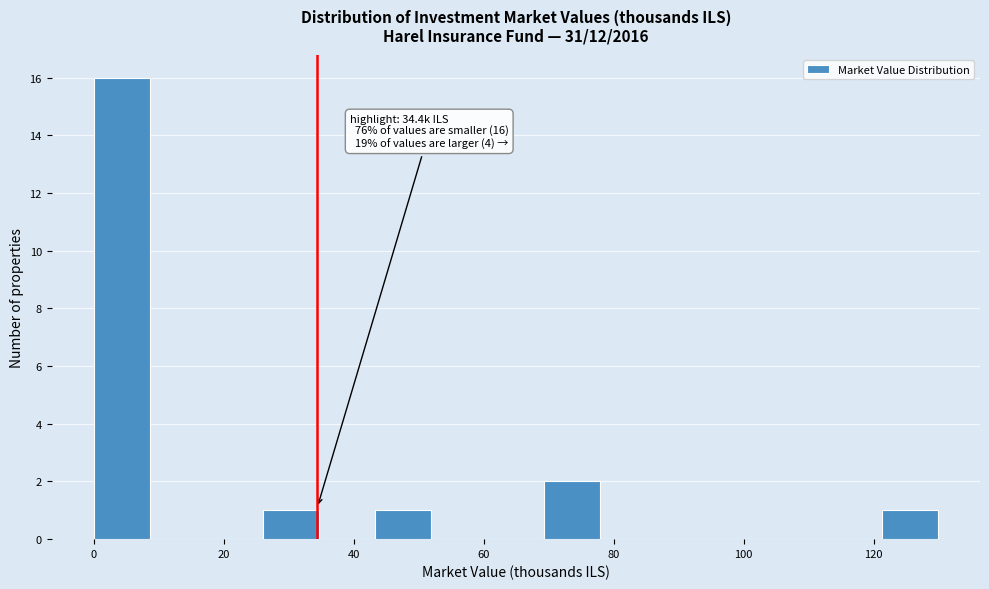

Which range on the x-axis has the tallest bar?

0 to 8